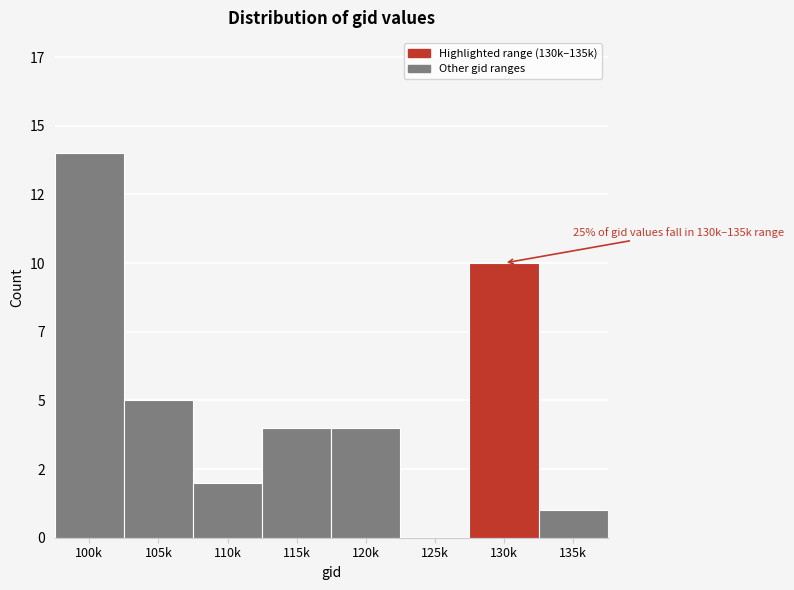

Are the bars horizontal?

No